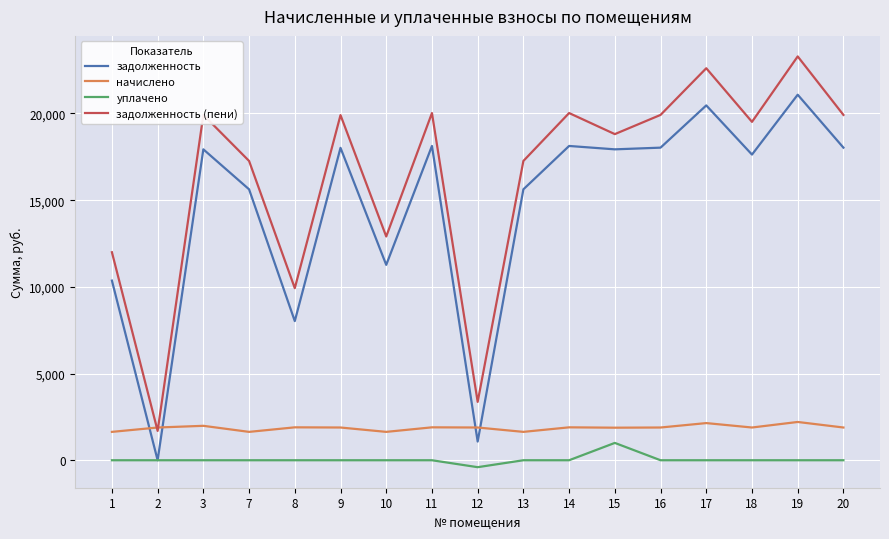

The value of задолженность at 18 is 11948.4. True or false?

False